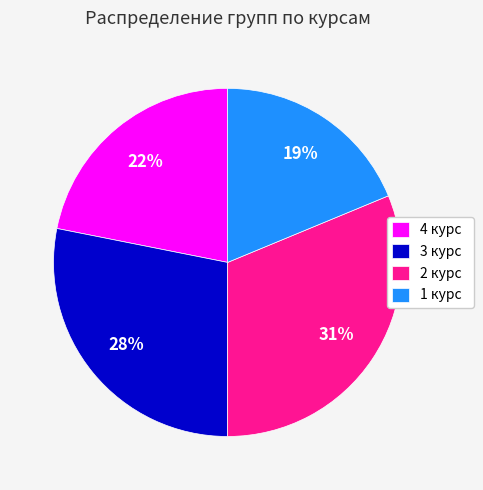

Count the number of slices in the pie.

4